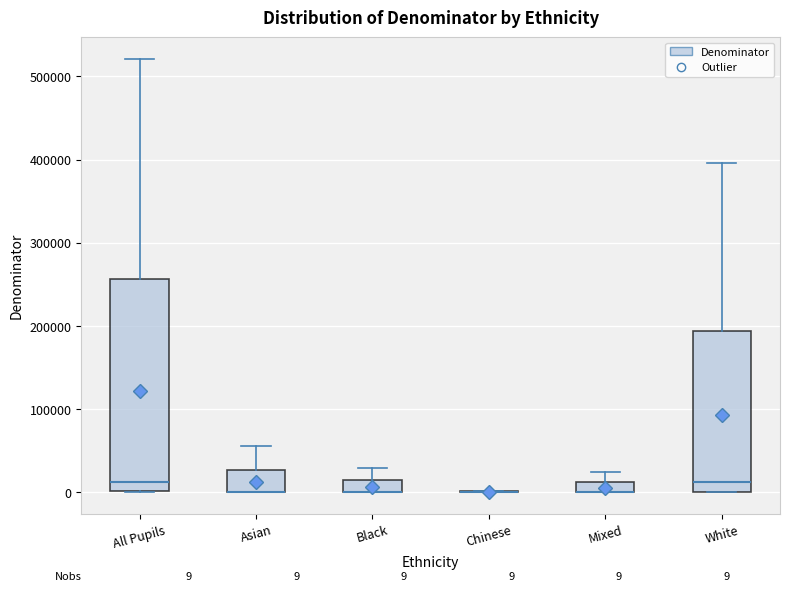

Which box is the tallest, from its lower edge to its upper edge?

All Pupils